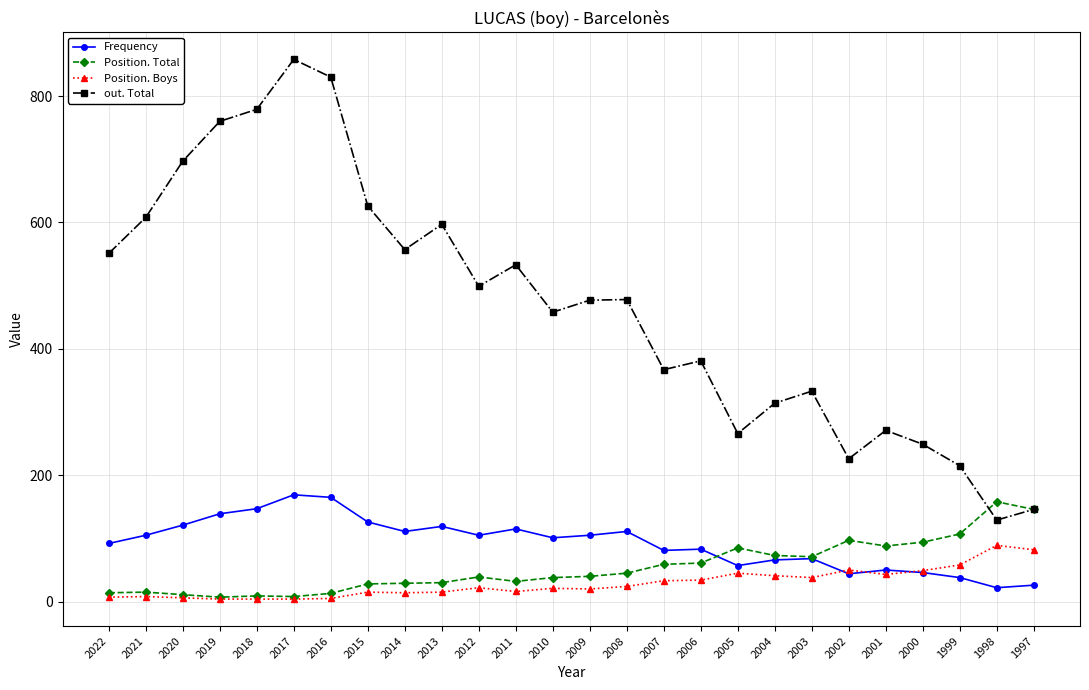

Where do out. Total and Position. Total first cross each other?

1999 and 1998